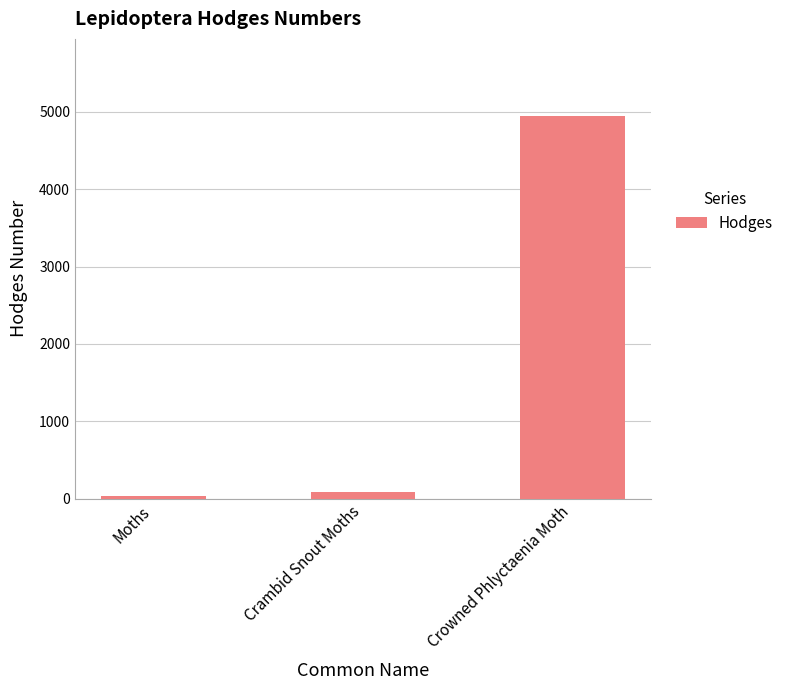

The chart shows a value of 4953.0 at Crowned Phlyctaenia Moth. True or false?

True